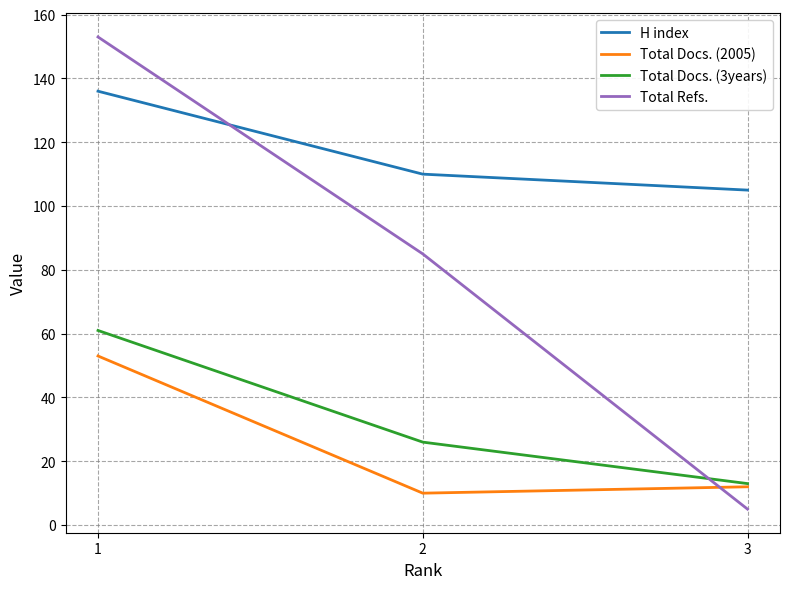

What is the average value of the H index series?

117